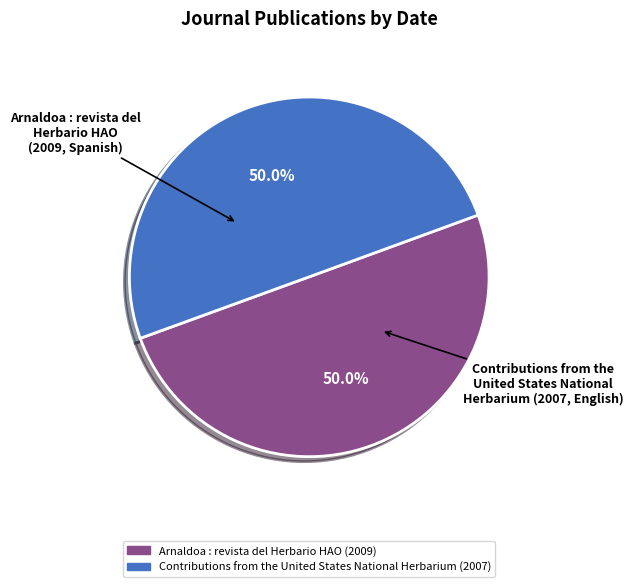

What is the ratio of the value at Arnaldoa : revista del Herbario HAO to the value at Contributions from the United States National Herbarium?

1.0